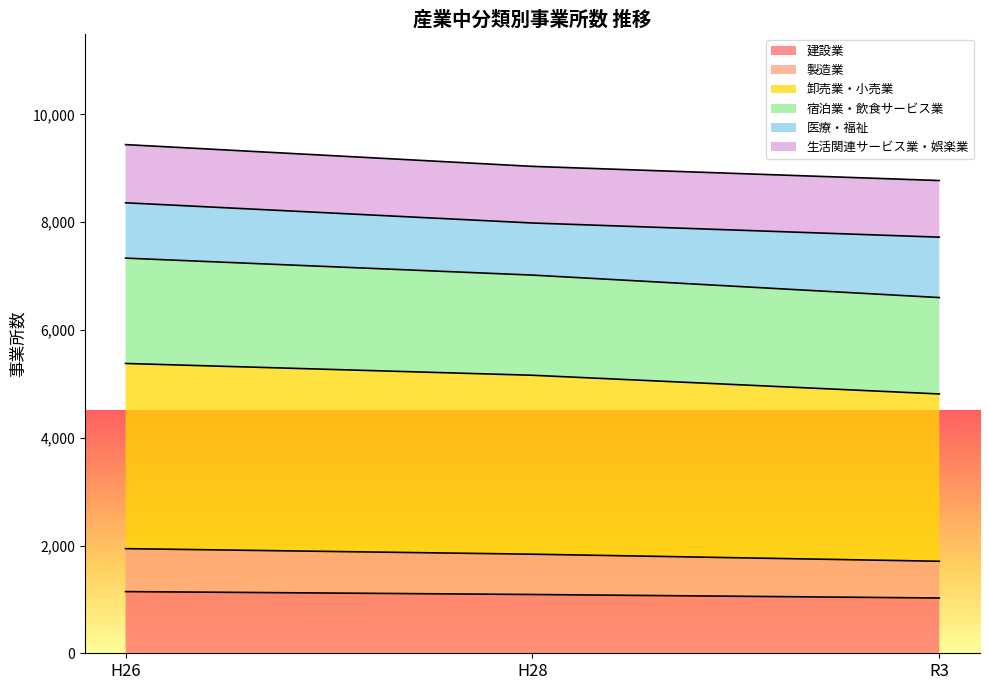

At which label does 卸売業・小売業 reach its peak?

H26